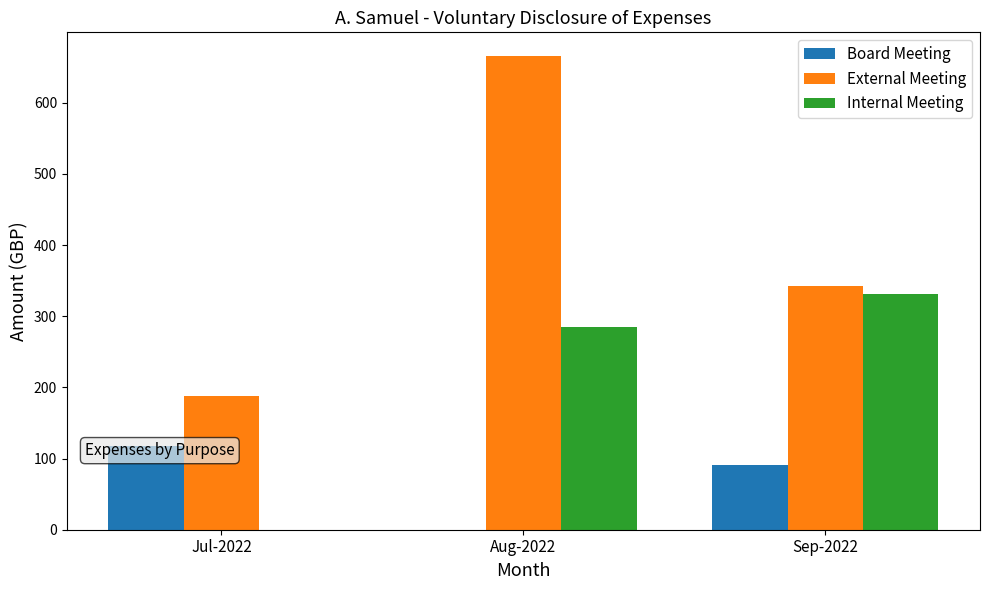

Is it true that Board Meeting equals 91.3 at Sep-2022?

True